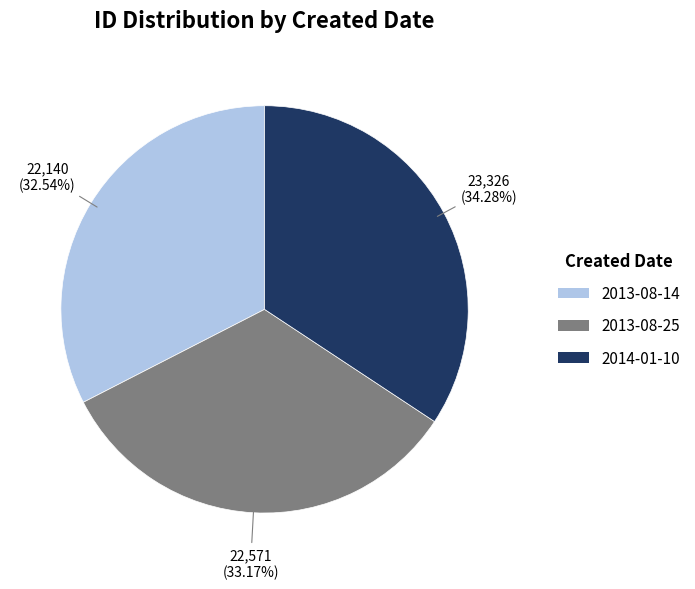

How many slices are in this pie chart?

3